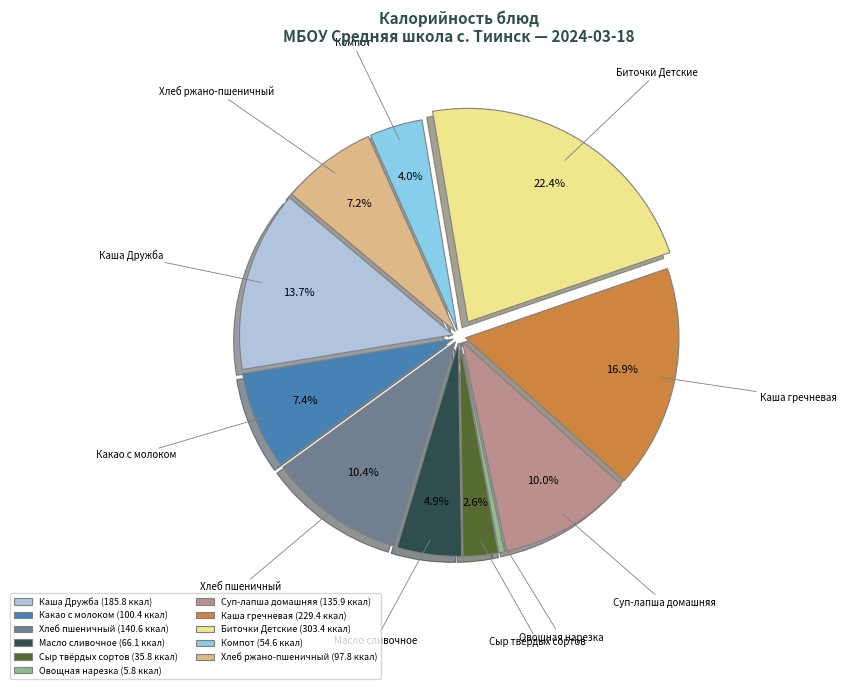

What percentage is the Каша гречневая slice, to the nearest percent?

17%